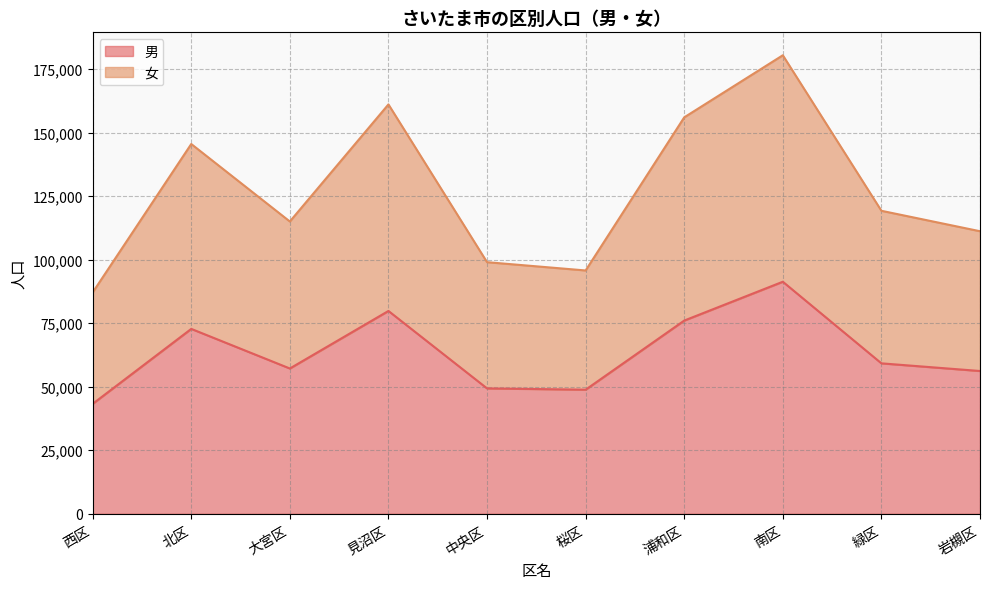

At which label does 女 first exceed 119219?

北区